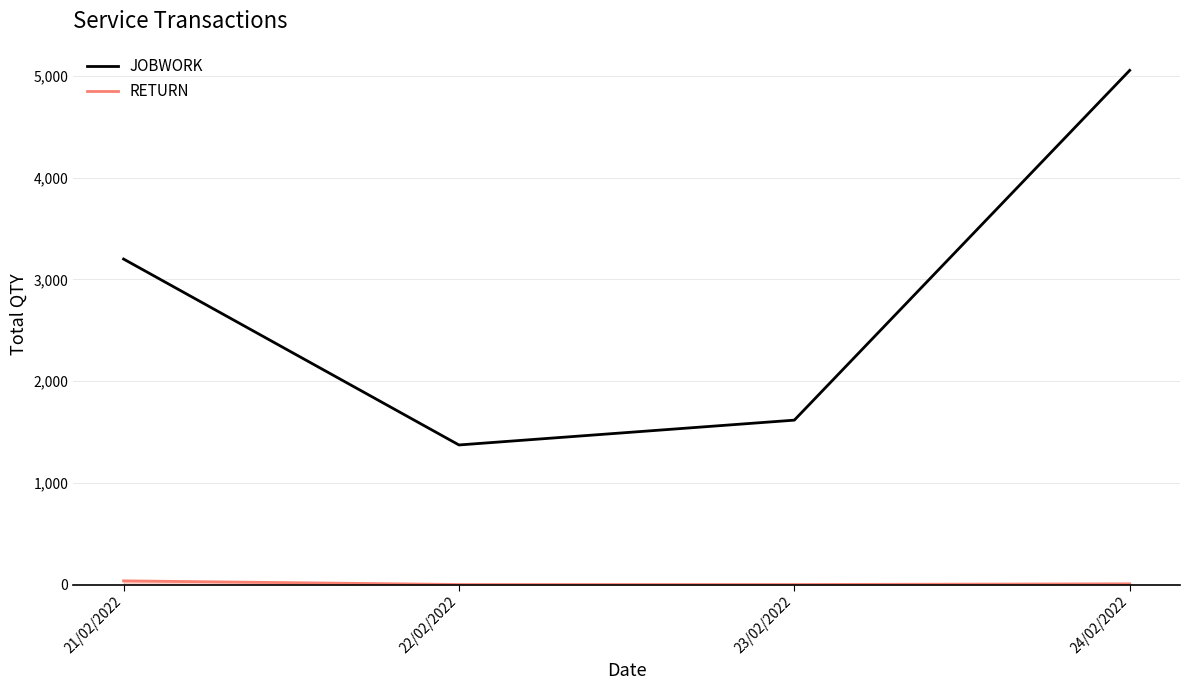

What is the maximum value shown in the chart?

5055